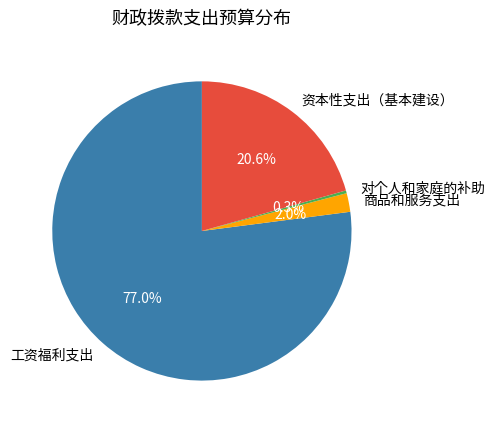

Combined, do 资本性支出（基本建设） and 工资福利支出 account for over 50%?

Yes